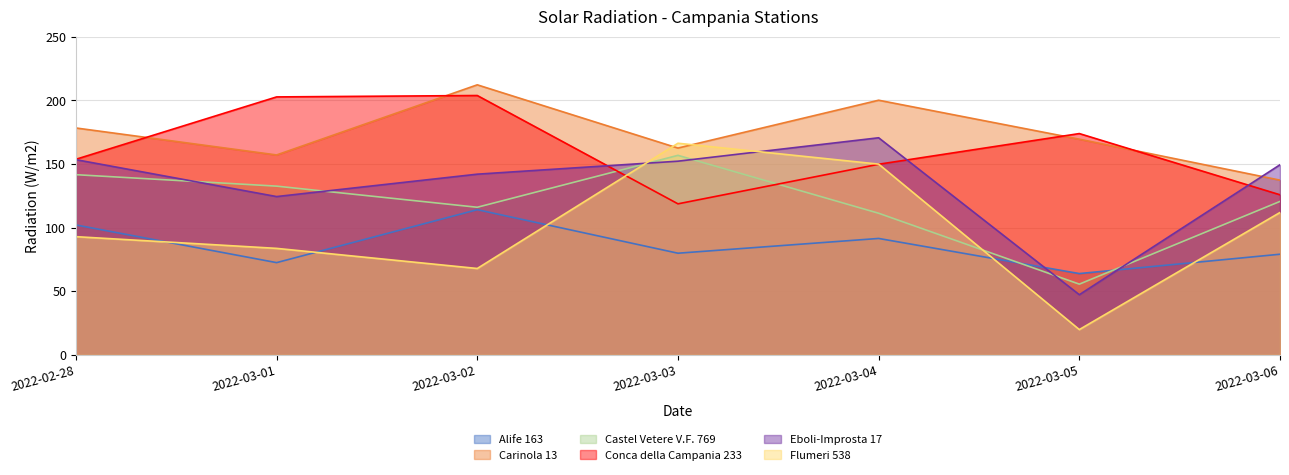

List the series in order of their peak value, highest first.

Carinola 13, Conca della Campania 233, Eboli-Improsta 17, Flumeri 538, Castel Vetere V.F. 769, Alife 163